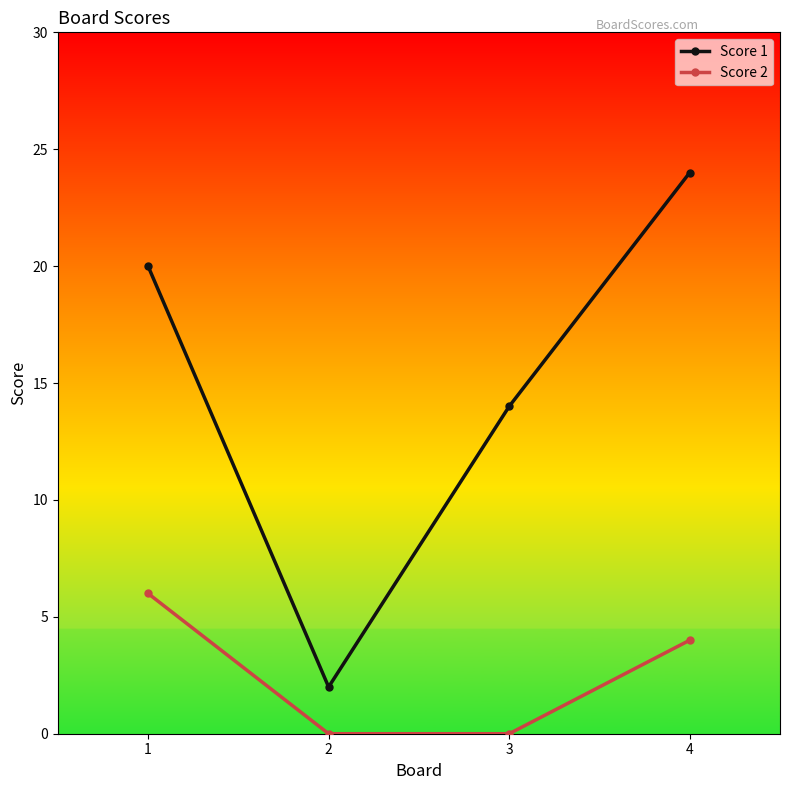

True or false: Score 1 and Score 2 cross at least once.

False